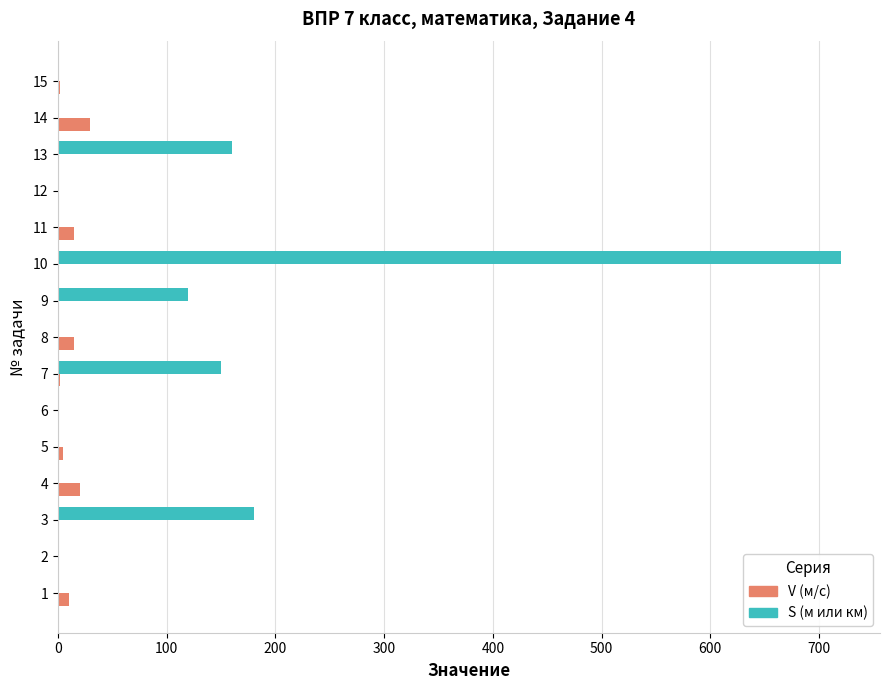

What is the sum of all S (м или км) values?

1330.0